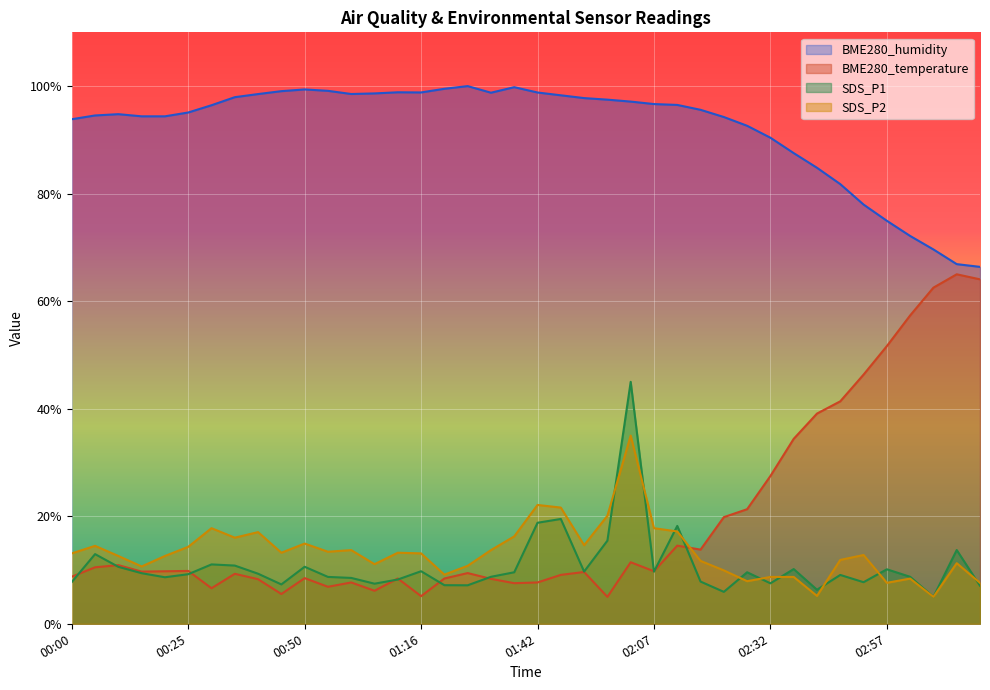

What is the label of the 17th point from the right?

01:57